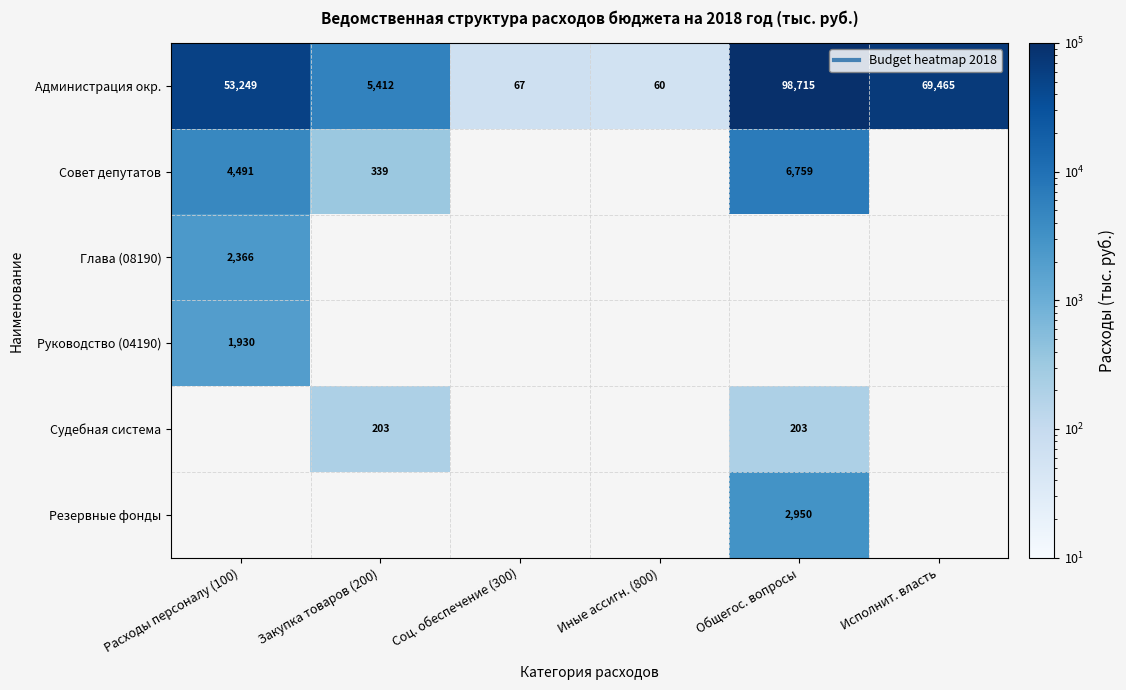

At which label is Глава (08190) closest to 2366?

Расходы персоналу (100)